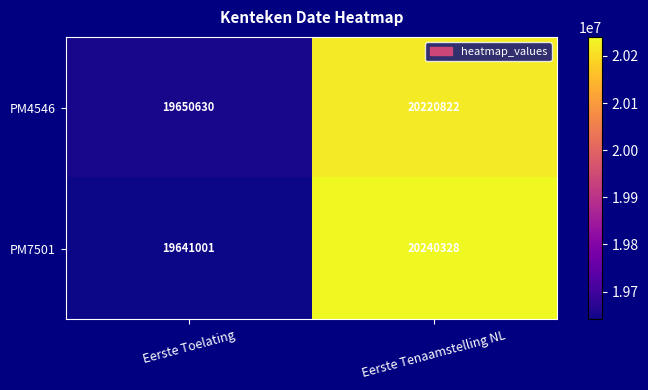

Is it true that PM4546 equals 19650630 at Eerste Toelating?

True